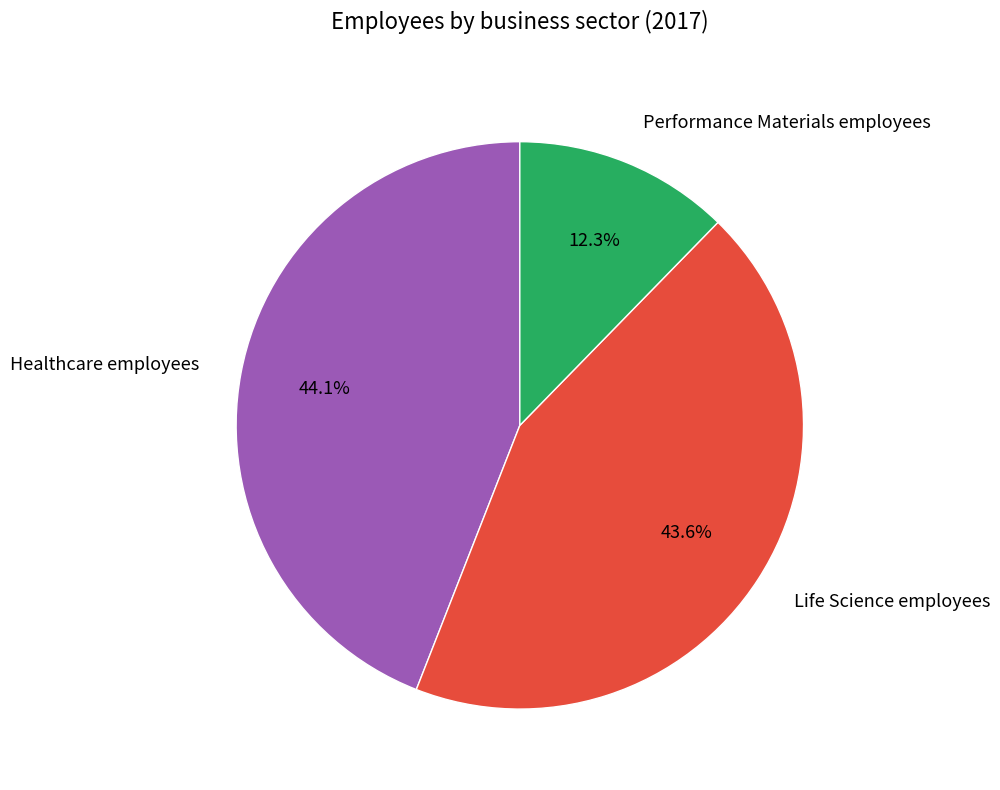

How much of the chart is everything except Life Science employees?

56.4%